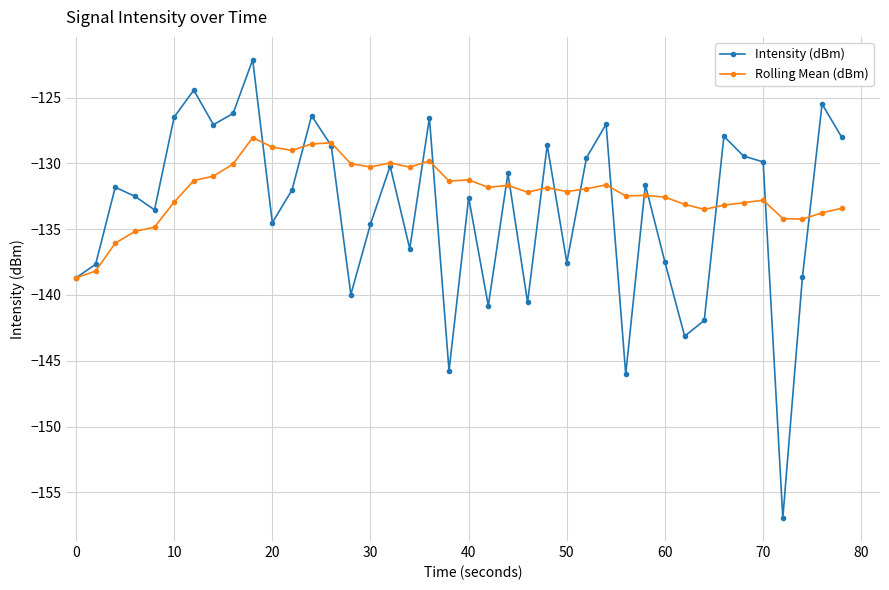

Which series has the widest spread of values?

Intensity (dBm)